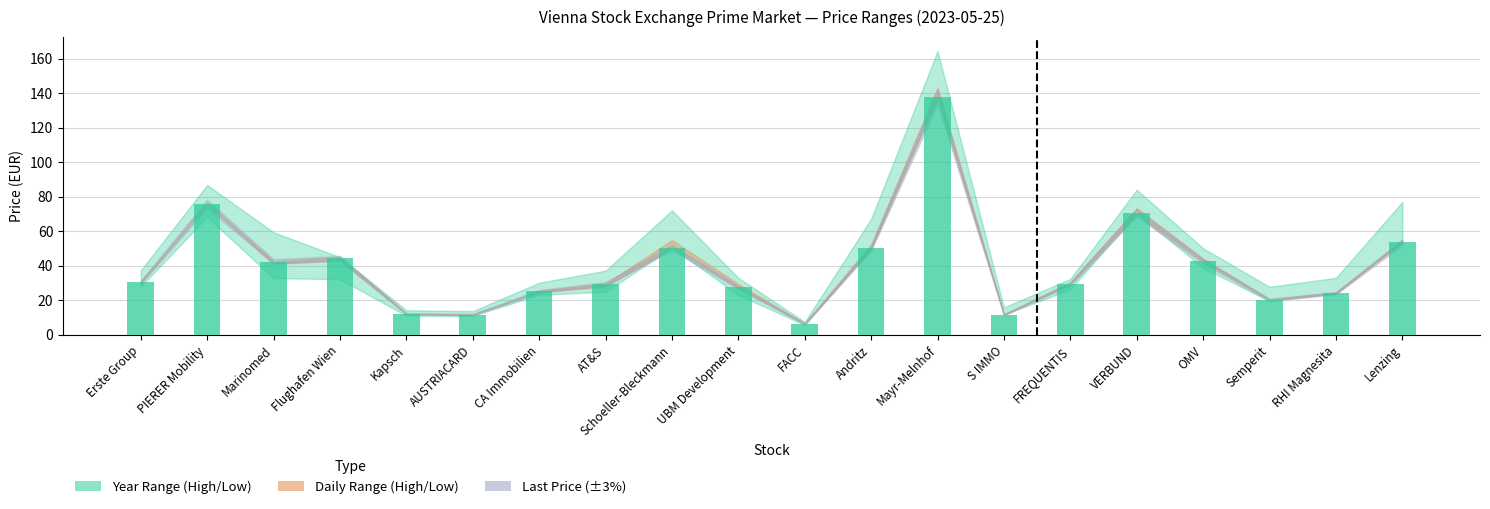

What is the label of the 20th bar from the left?

Lenzing